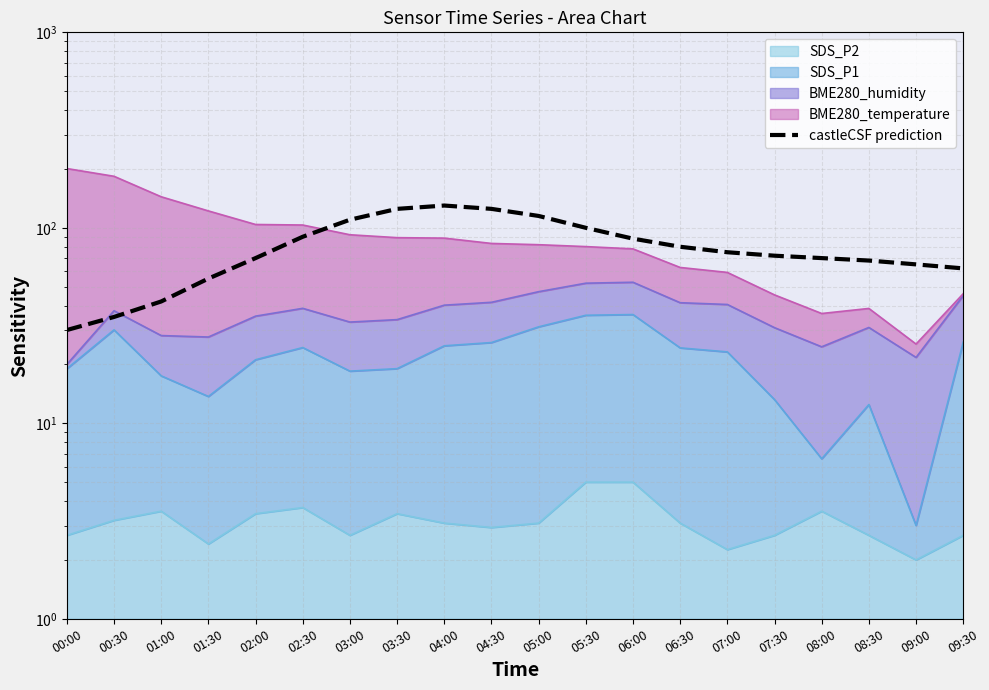

What is the change in value from 07:30 to 08:30?

-4